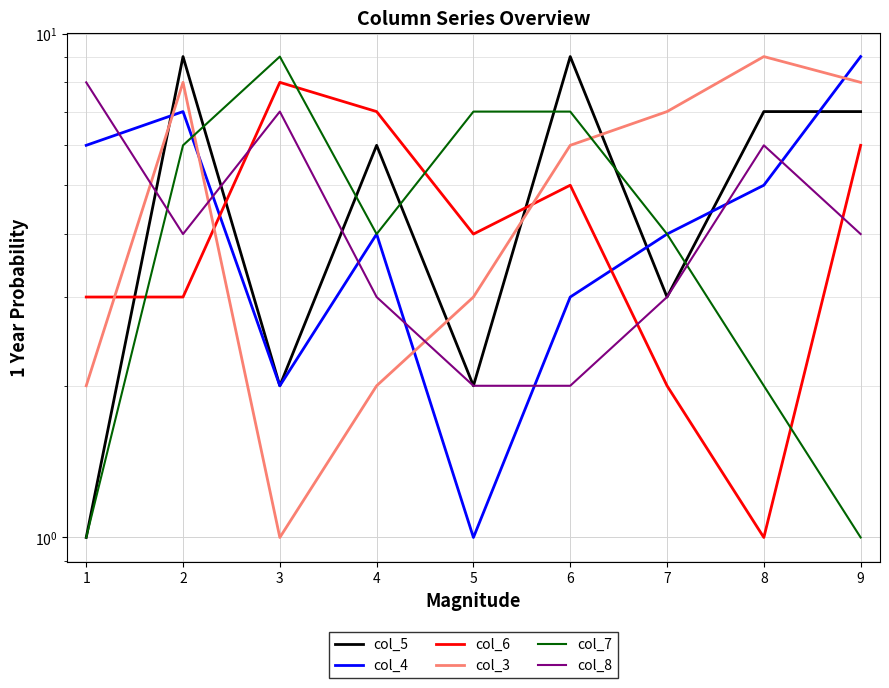

How many times do col_3 and col_7 cross each other?

2